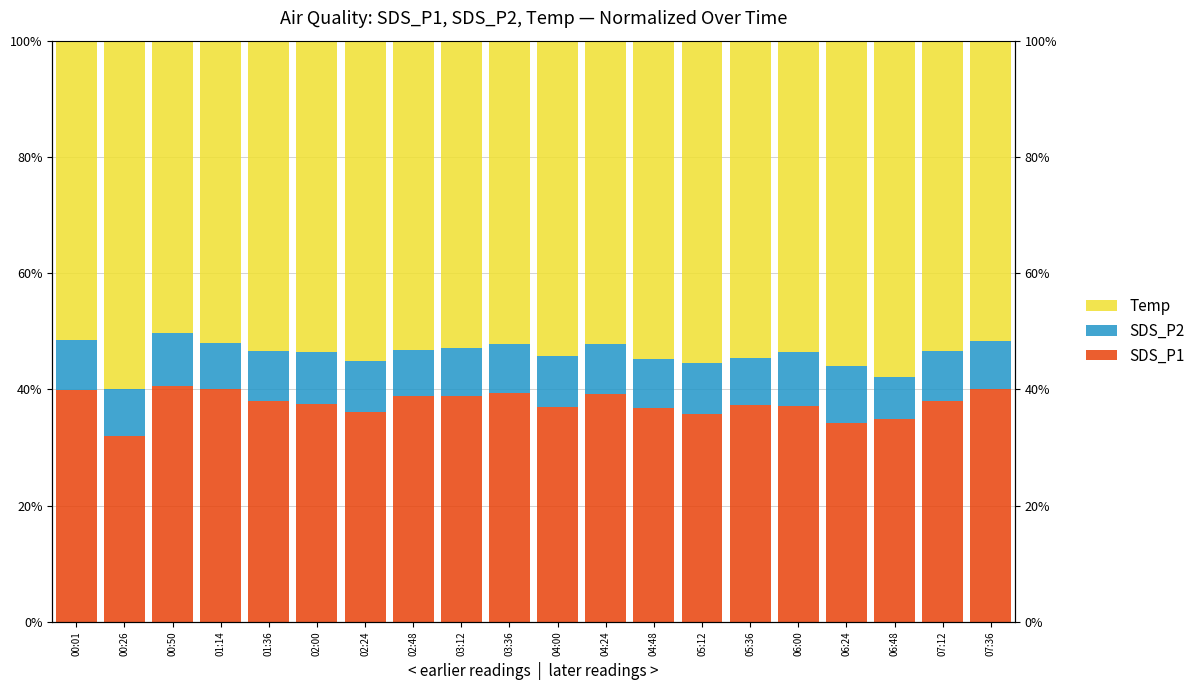

How many bars are there in total?

60